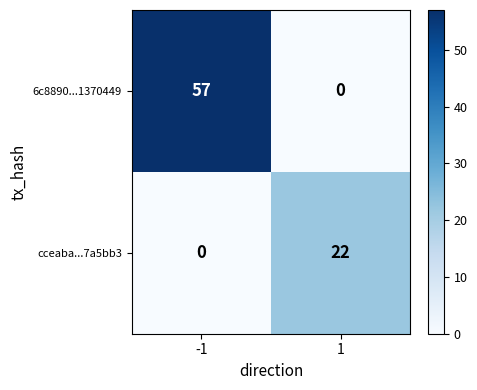

Reading left to right, list all the values displayed in this chart.

6c8890...1370449: -1=57	1=0
cceaba...7a5bb3: -1=0	1=22